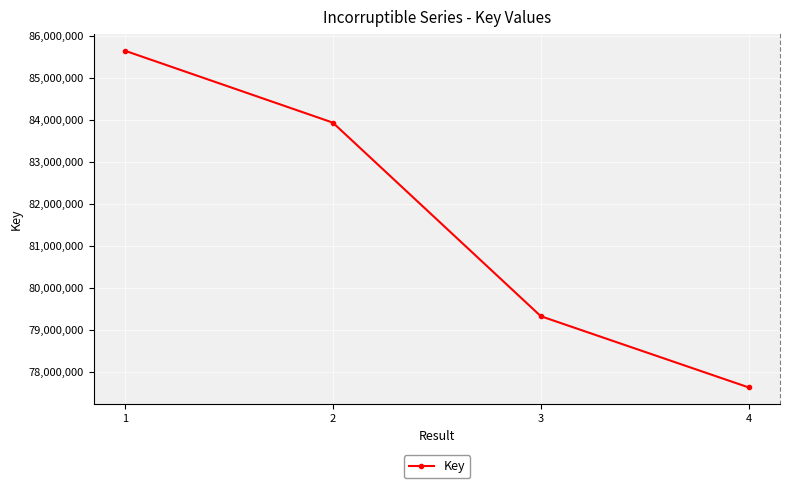

How many lines are shown in the chart?

1